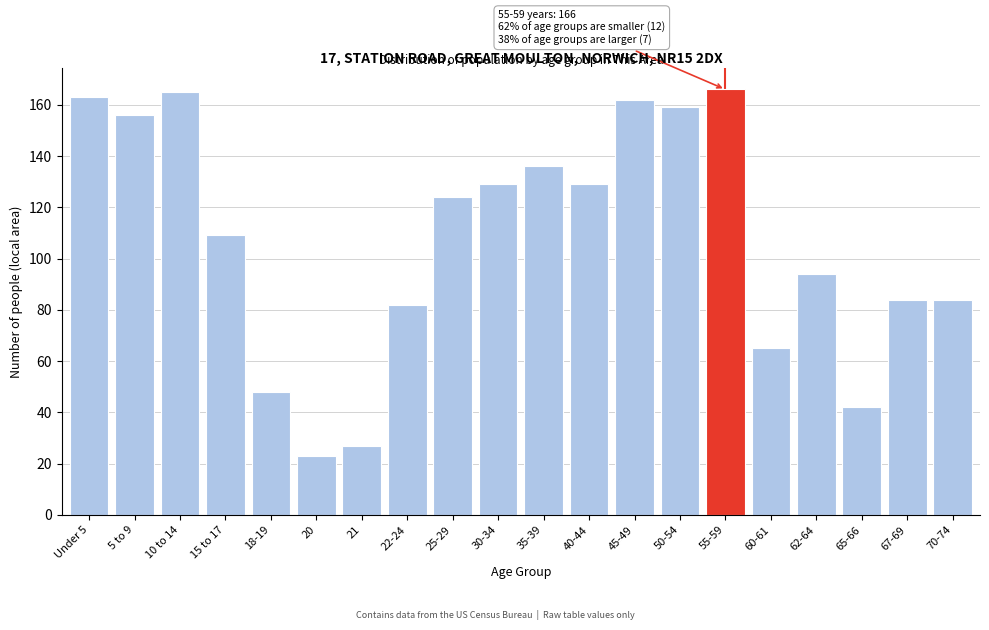

Reading right to left, list all the values displayed in this chart.

84	84	42	94	65	166	159	162	129	136	129	124	82	27	23	48	109	165	156	163